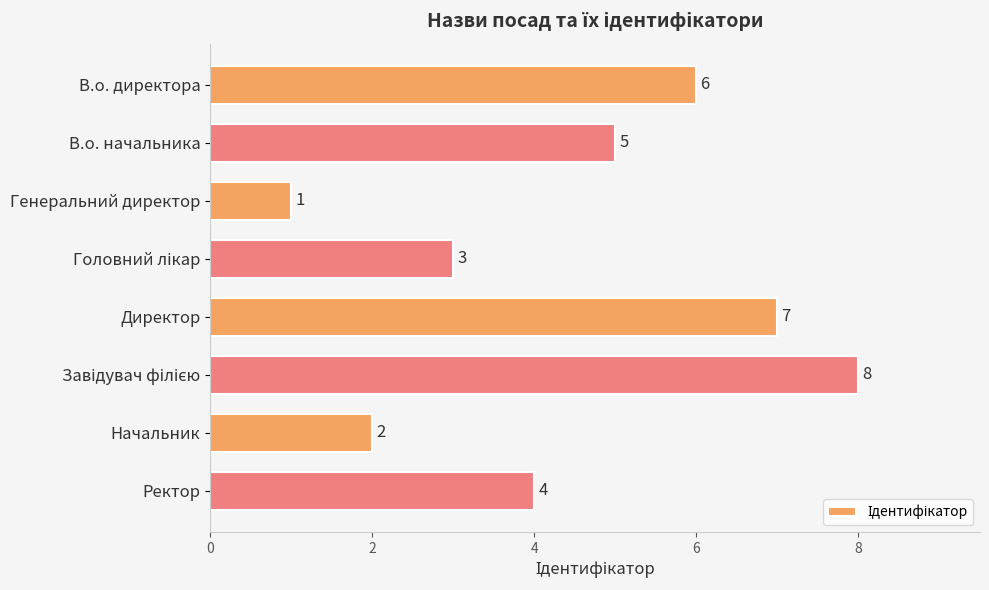

True or false: the data shows 7 at Директор.

True